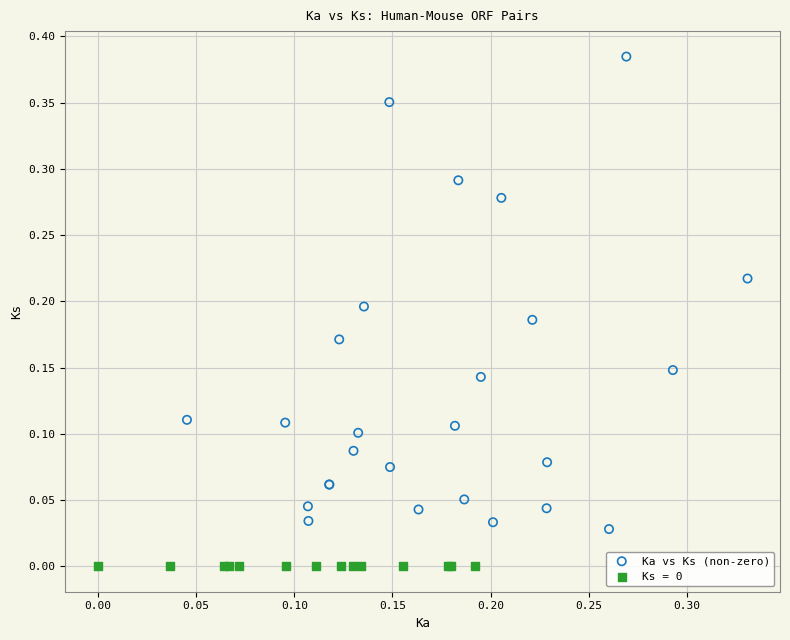

Which series contains the highest Y value?

Ka vs Ks (non-zero)